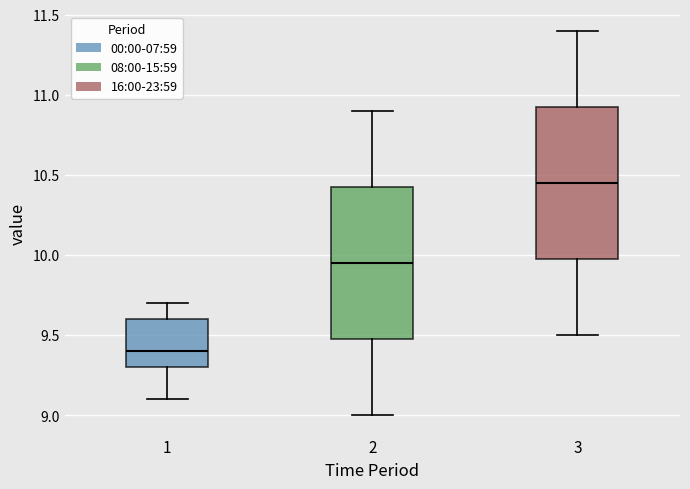

Where does the lower whisker of the box at x = 1 end on the y-axis? The values are not printed on the chart, so give them approximately, as read against the axis.

9.10